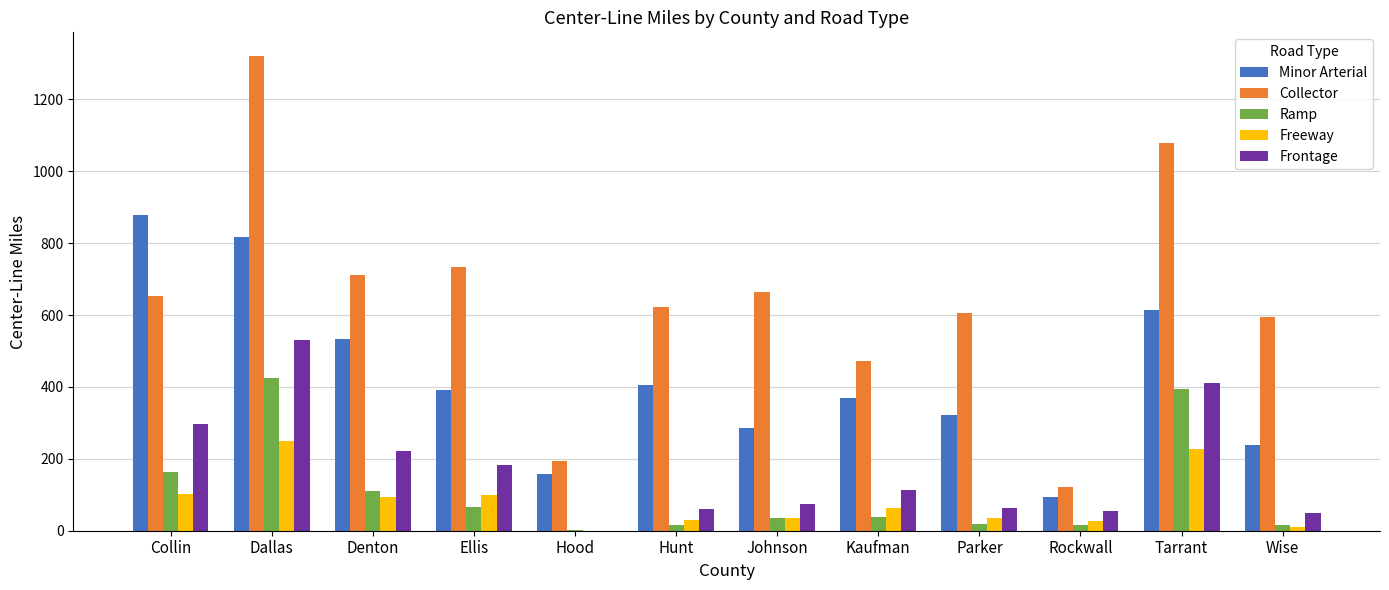

What are all the series names shown in the legend?

Minor Arterial, Collector, Ramp, Freeway, Frontage